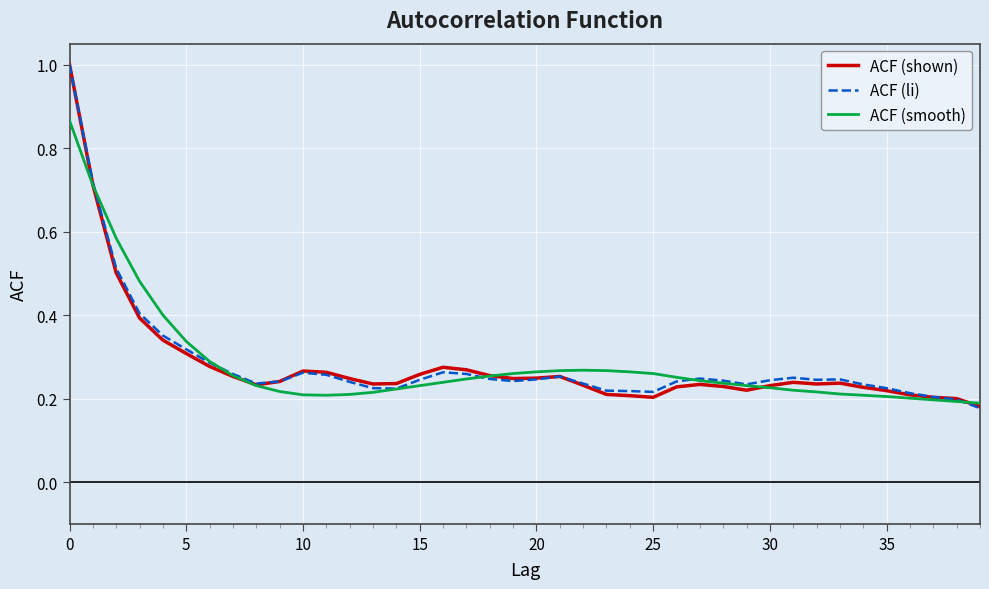

What is the maximum value for ACF (li)?

1.0